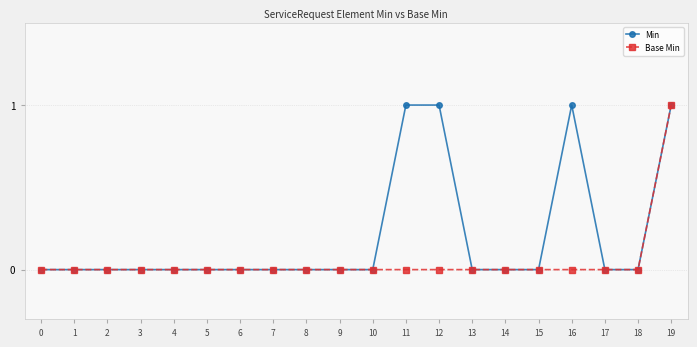

Which series has the largest total across all categories?

Min